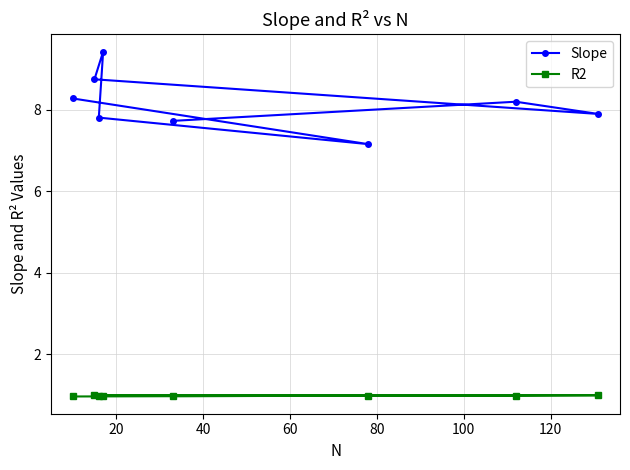

At how many categories does at least one series exceed 6?

8